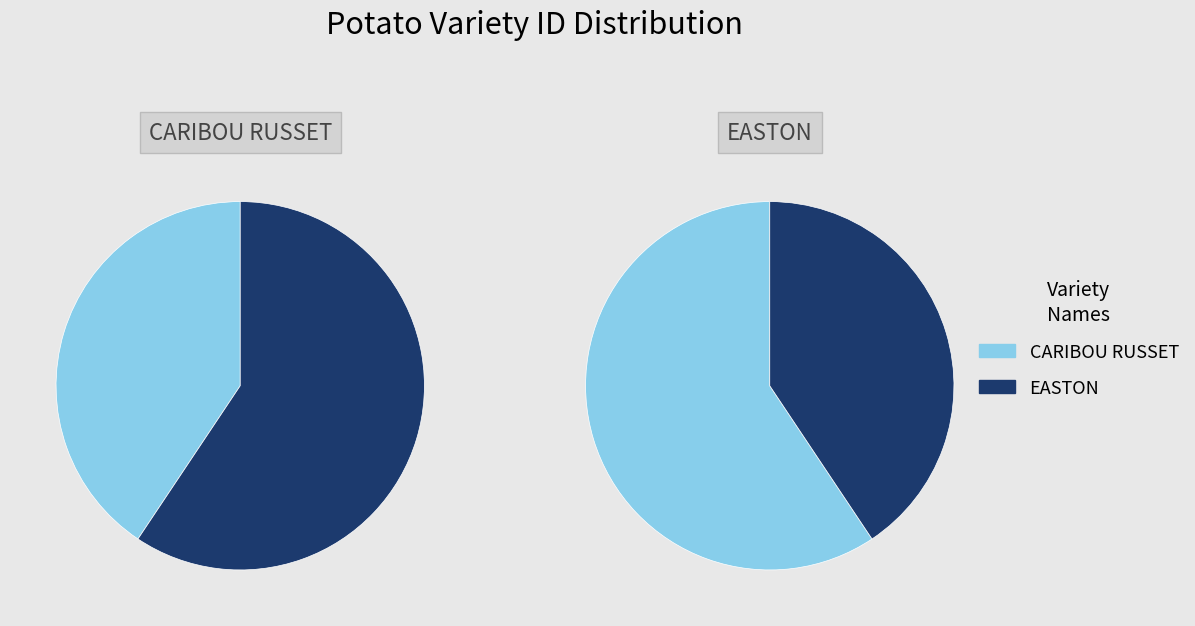

How many slices are in this pie chart?

2